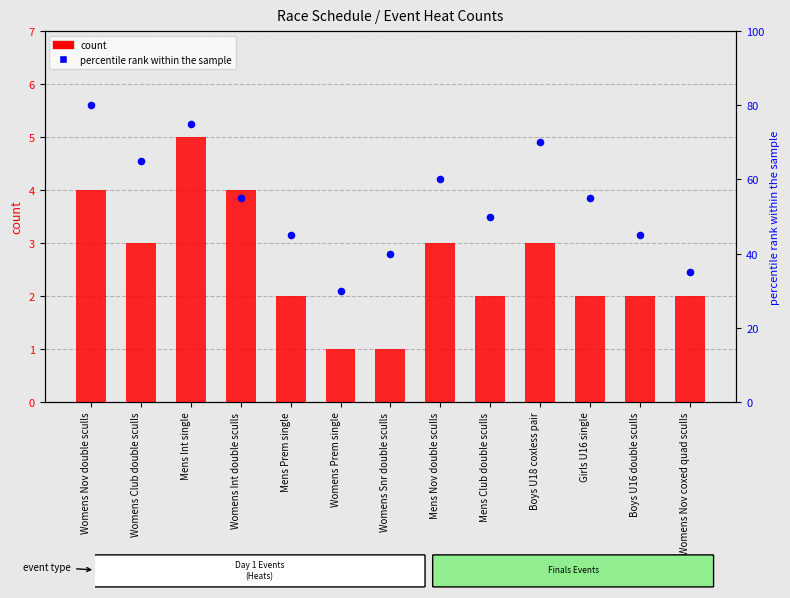

Which series has the widest spread of Y values?

percentile rank within the sample